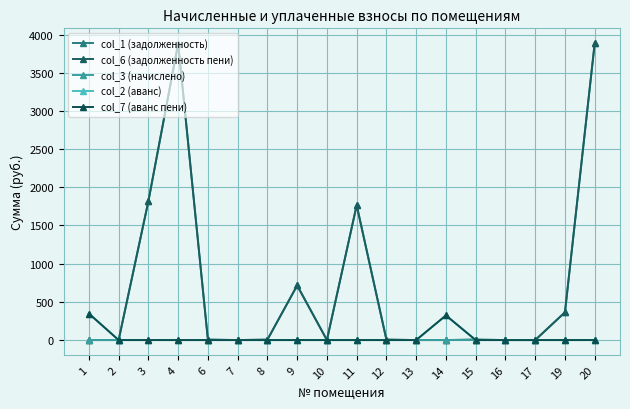

How many interior local peaks does the col_1 (задолженность) series have?

4